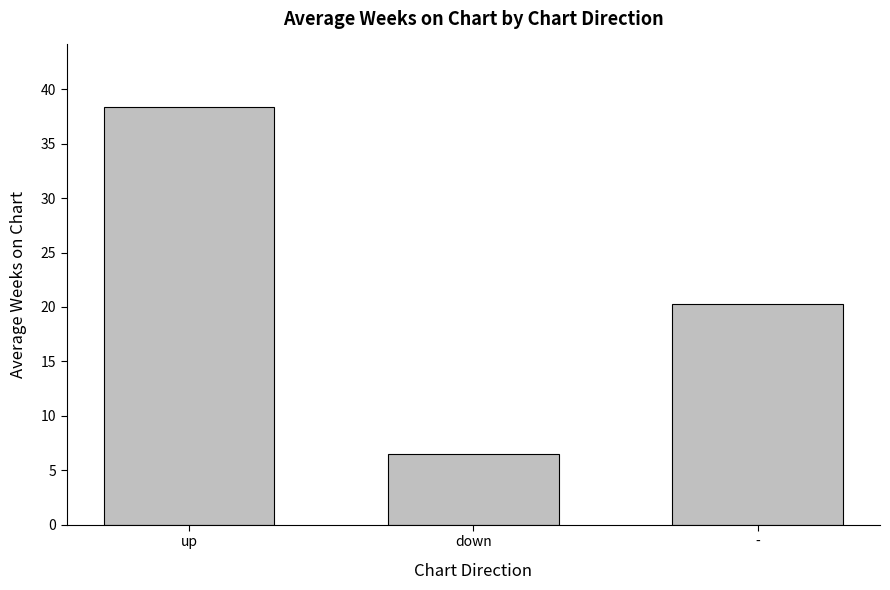

List the labels in order of value, largest first.

up, -, down